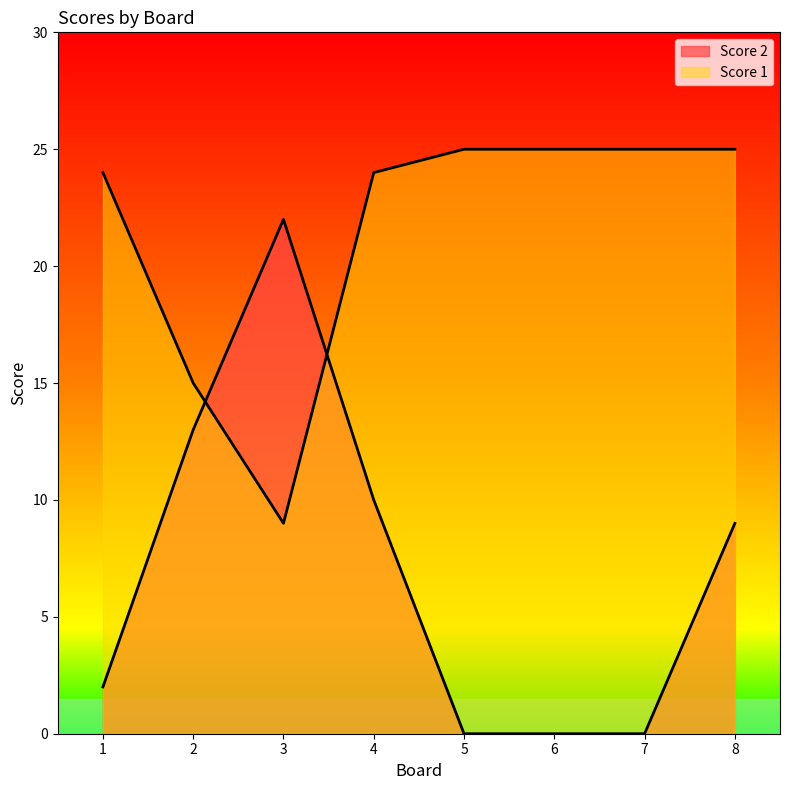

How many intersections are there between Score 2 and Score 1?

2